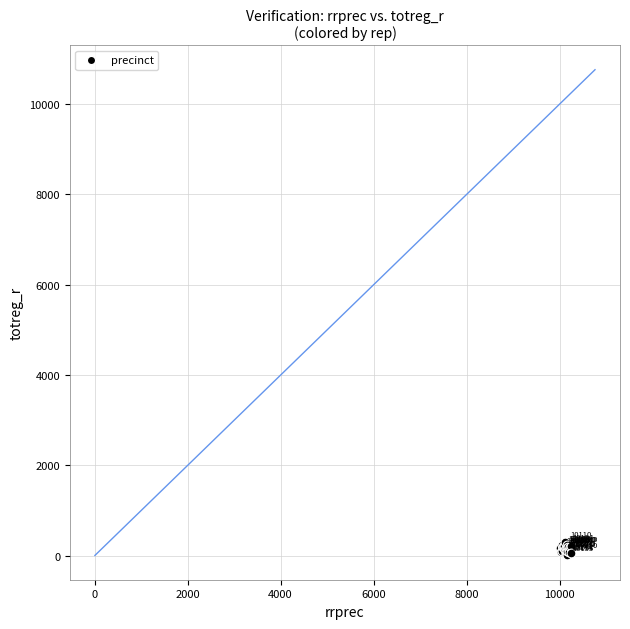

What Y value in the scatter plot is closest to 159?

161